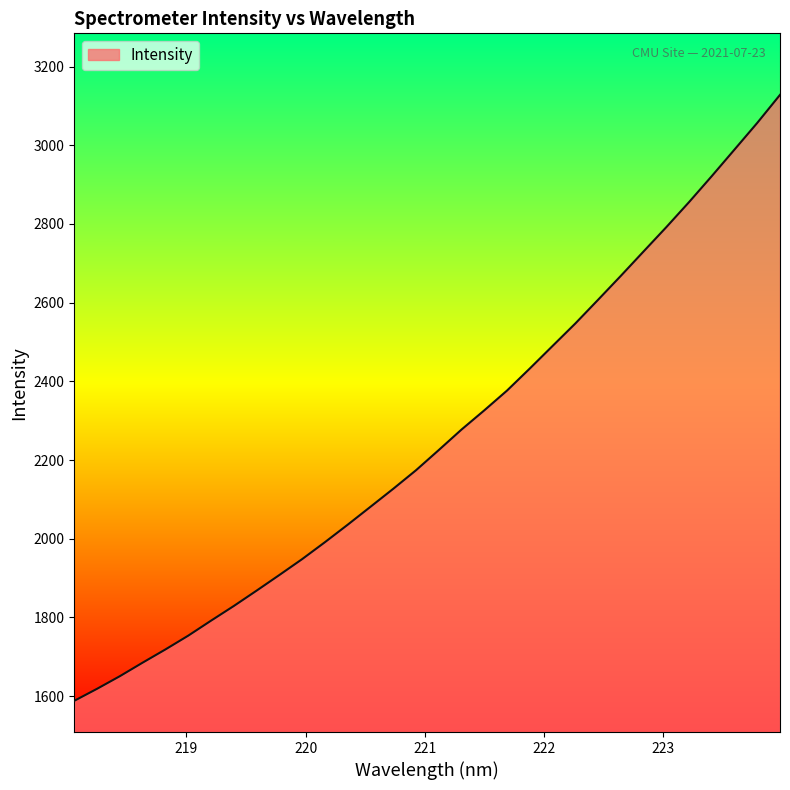

What is the difference between the maximum and minimum values?

1540.4